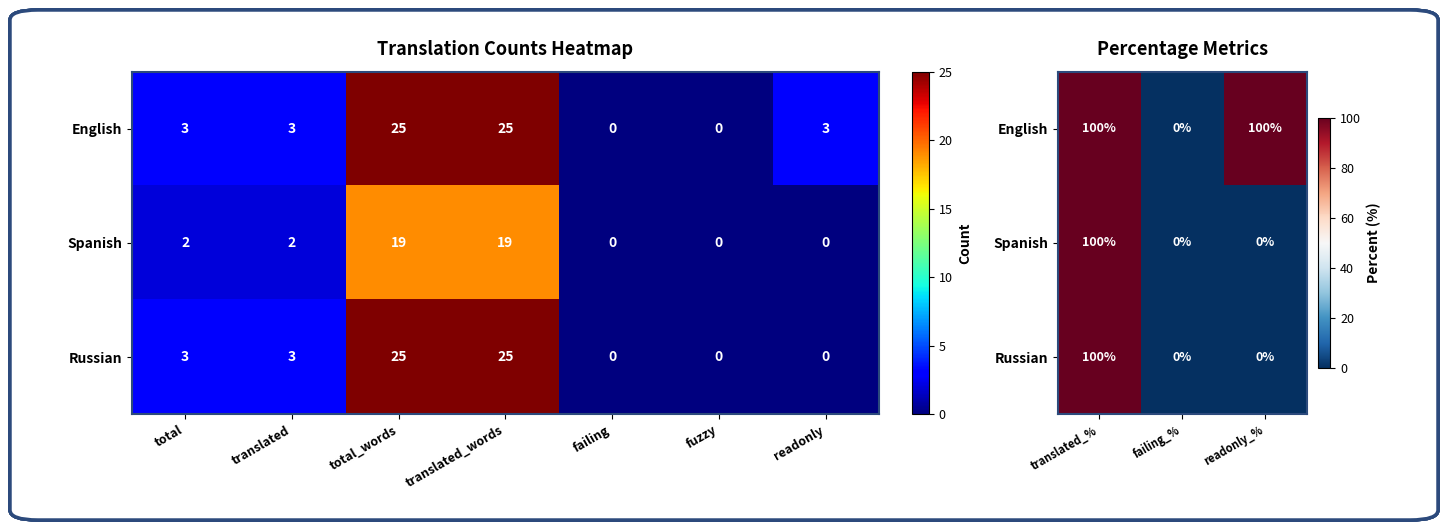

Is the value of Russian at translated_% greater than the value of Spanish at failing_%?

Yes